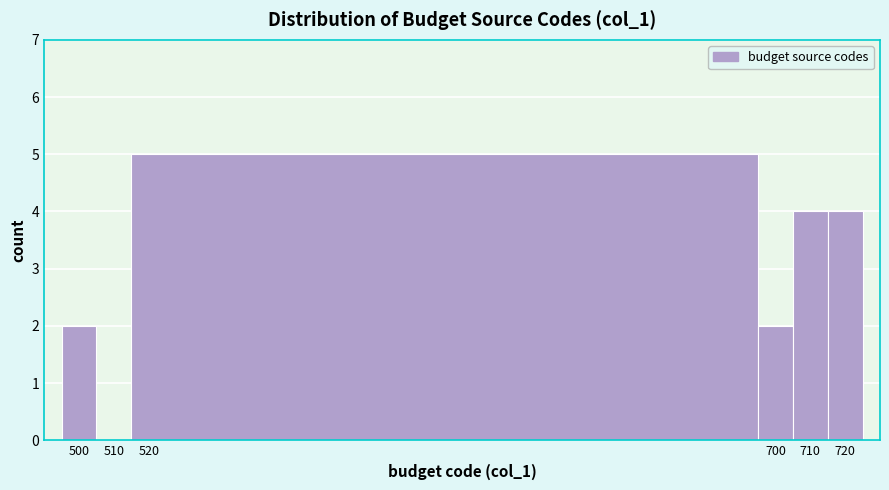

Over which range of the x-axis is the bar tallest?

515 to 695